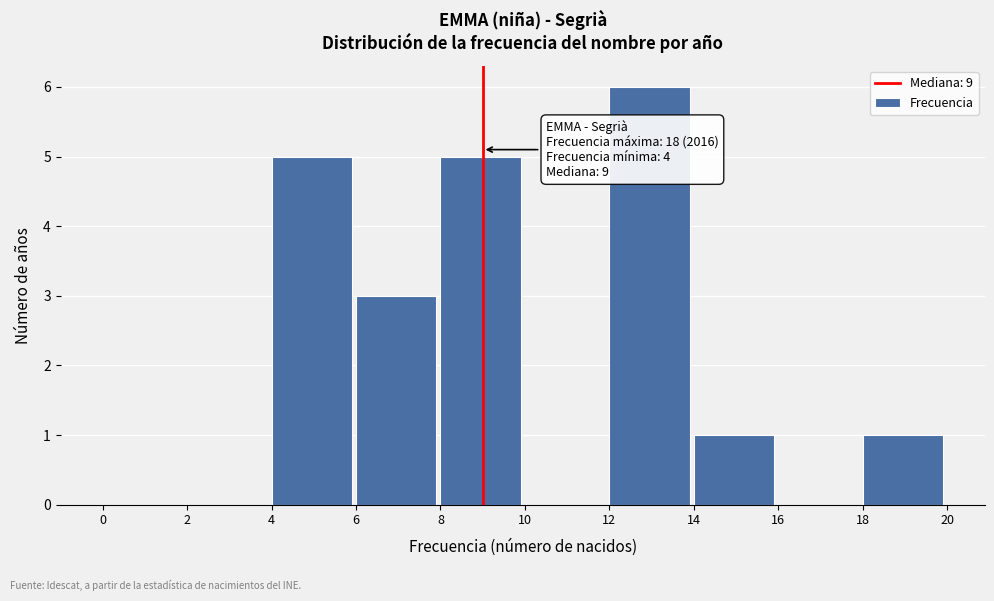

Over which range of the x-axis is the bar tallest?

12 to 14